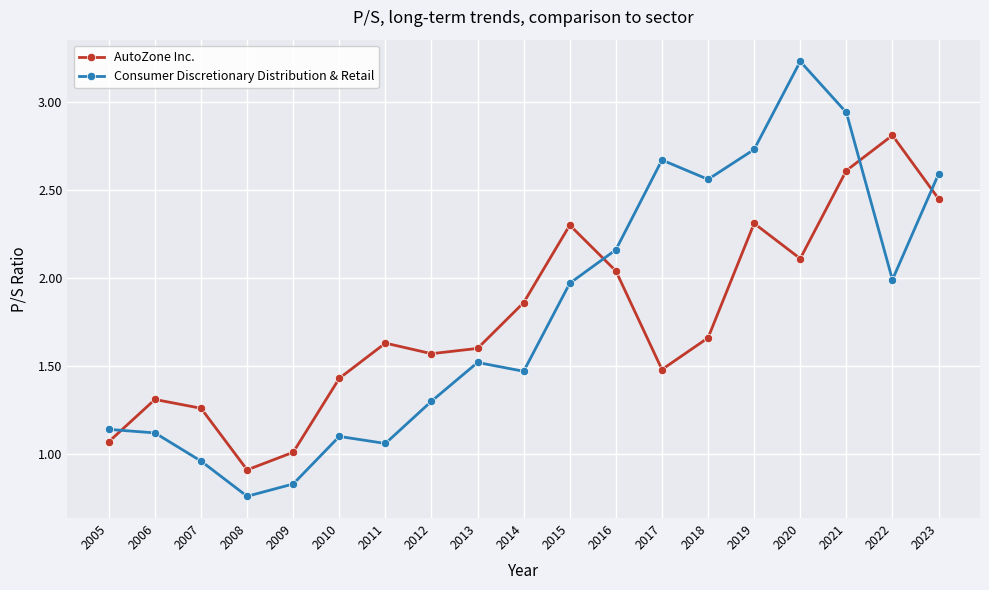

How many distinct data groups are displayed?

2